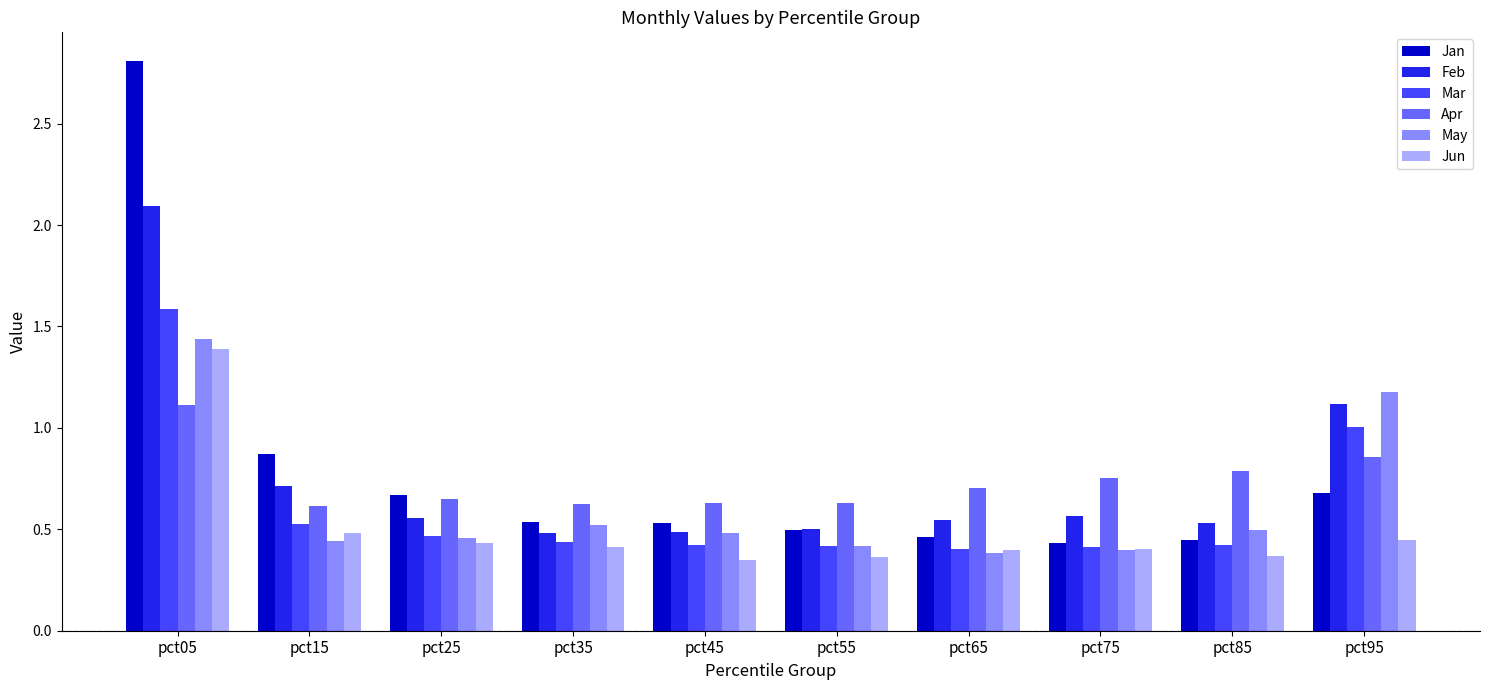

What is the greatest value displayed?

2.8